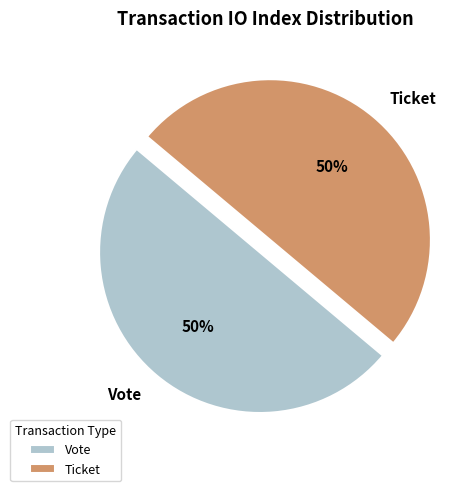

How many slices are in this pie chart?

2